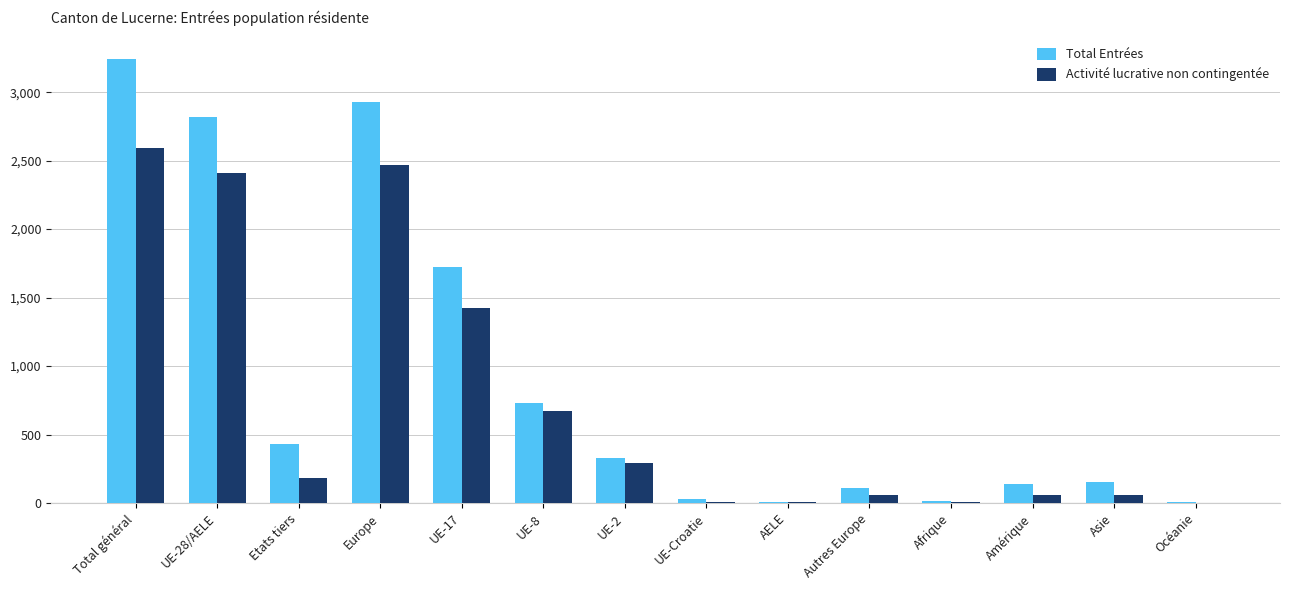

Are the bars grouped side by side (vs. stacked)?

Yes